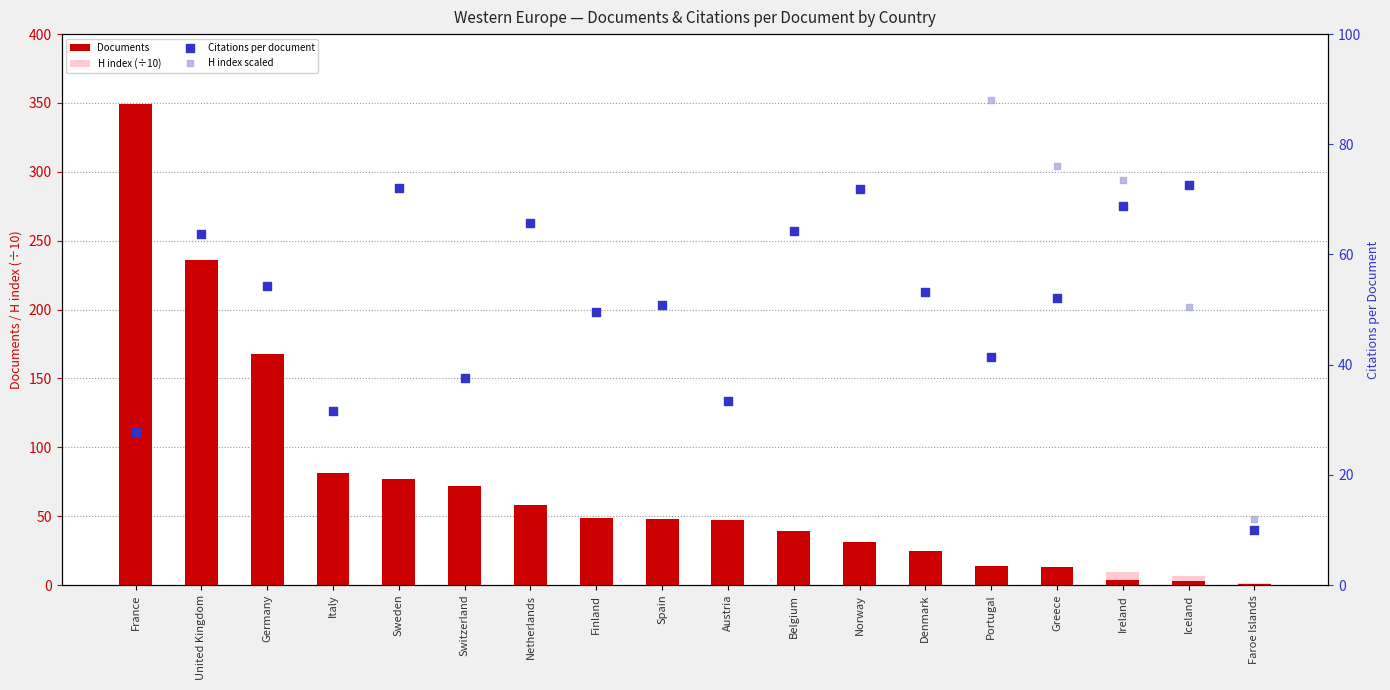

What is the total value across all series at Faroe Islands?

24.5